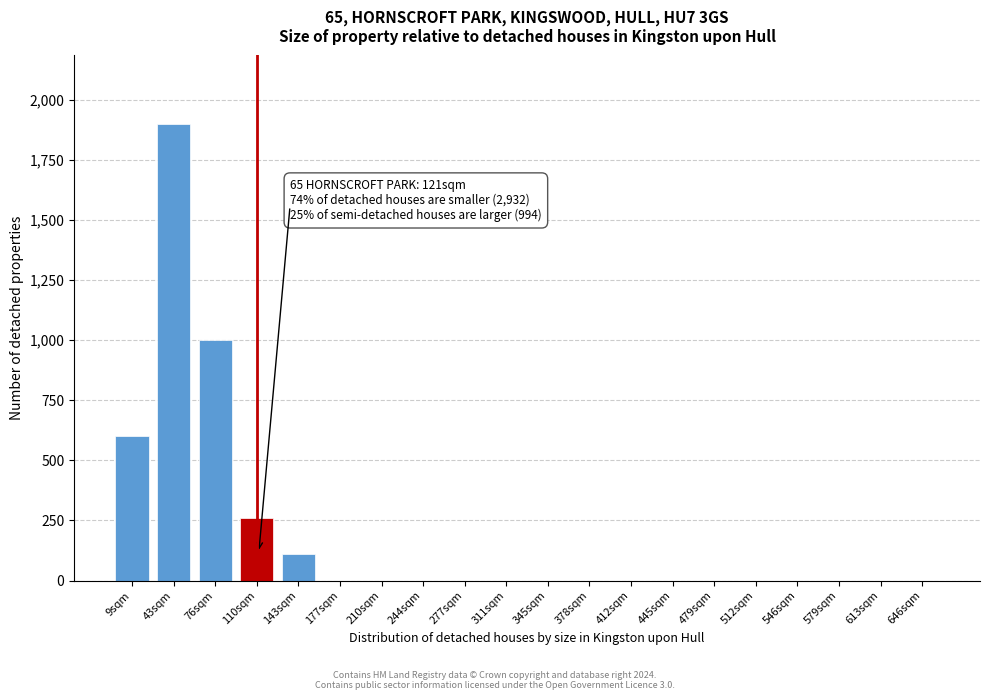

Reading left to right, transcribe all the data shown in this chart.

9sqm=600	43sqm=1900	76sqm=1000	110sqm=260	143sqm=110	177sqm=0	210sqm=0	244sqm=0	277sqm=0	311sqm=0	345sqm=0	378sqm=0	412sqm=0	445sqm=0	479sqm=0	512sqm=0	546sqm=0	579sqm=0	613sqm=0	646sqm=0